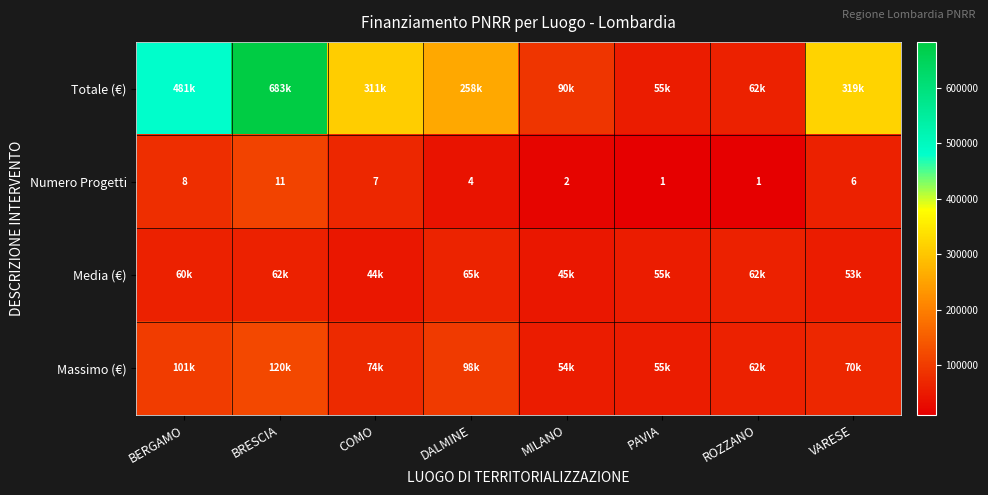

At which label does Numero Progetti first exceed 6?

BERGAMO